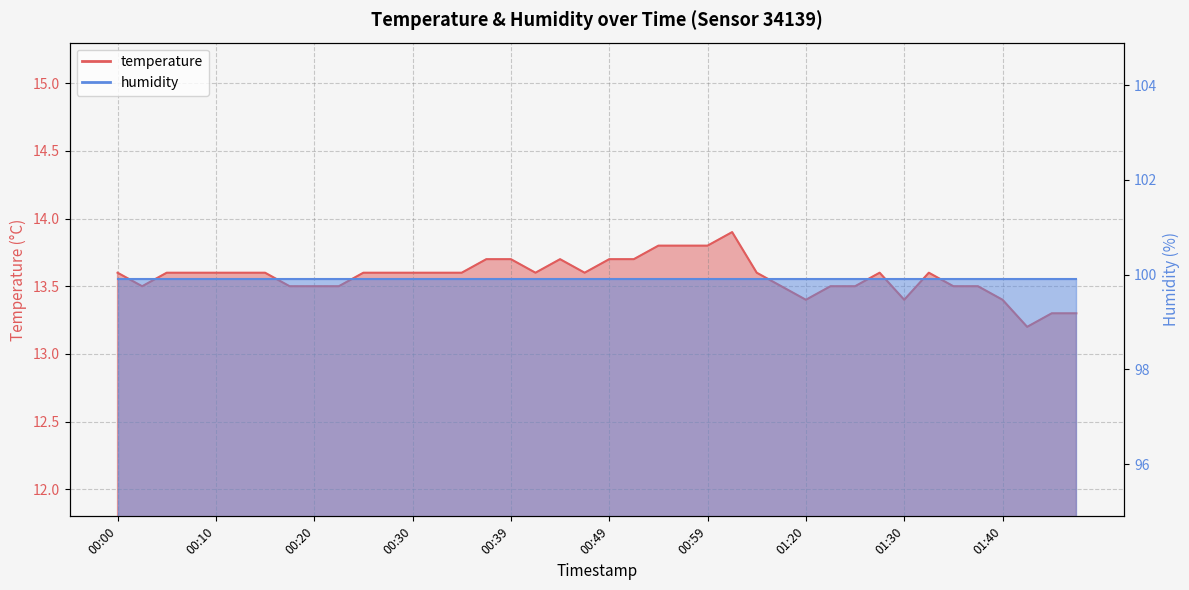

List the labels in order of value, smallest first.

01:43, 01:45, 01:48, 01:20, 01:30, 01:40, 00:03, 00:17, 00:20, 00:22, 01:17, 01:23, 01:25, 01:35, 01:38, 00:00, 00:05, 00:08, 00:10, 00:13, 00:15, 00:25, 00:27, 00:30, 00:32, 00:35, 00:42, 00:47, 01:15, 01:28, 01:33, 00:37, 00:39, 00:44, 00:49, 00:52, 00:54, 00:56, 00:59, 01:02